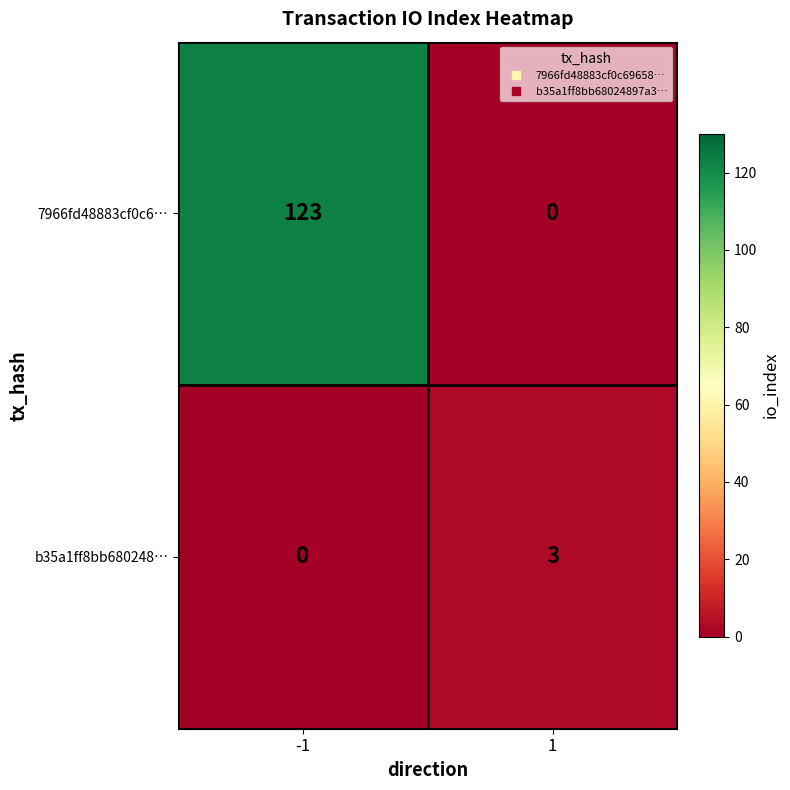

What is the total value across all series at -1?

123